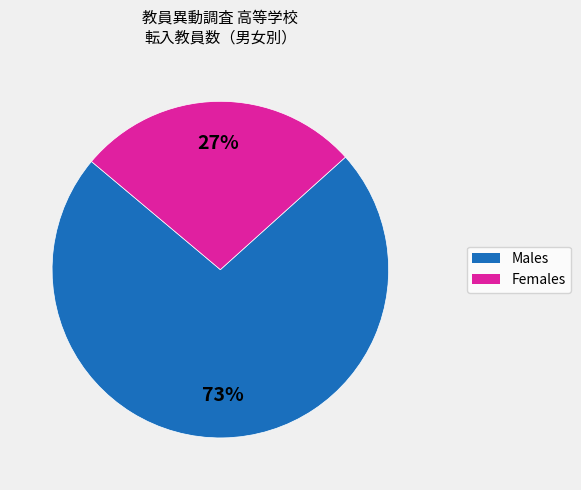

Is there a majority slice in this chart?

Yes